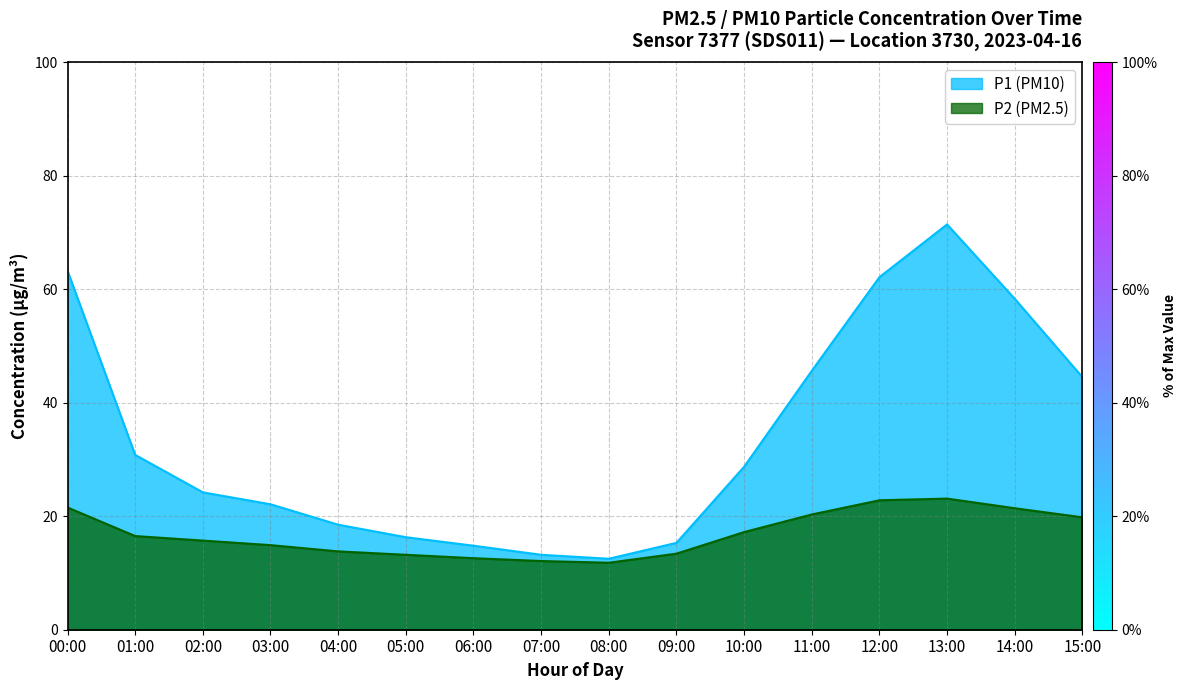

What are all the series names shown in the legend?

P1 (PM10), P2 (PM2.5)